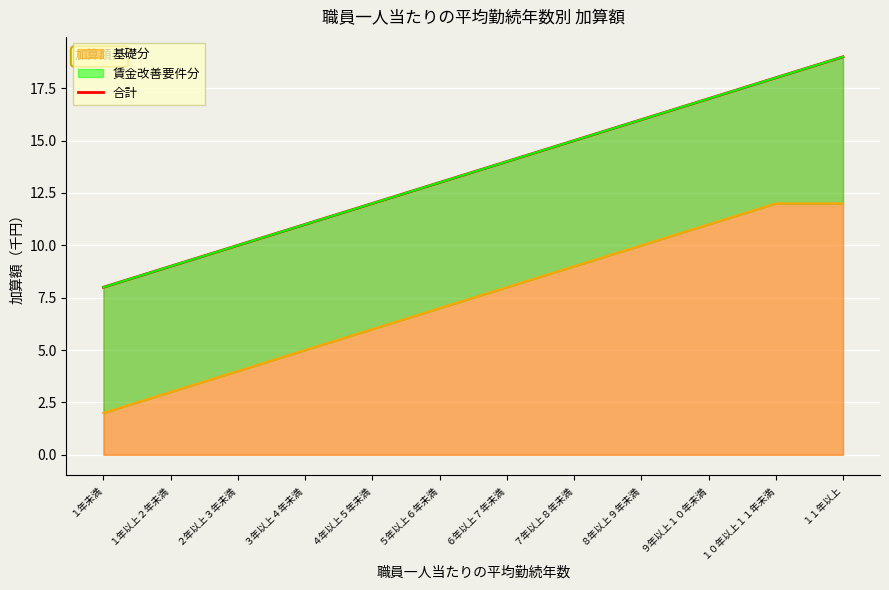

Rank the categories by value from highest to lowest.

１１年以上, １０年以上１１年未満, ９年以上１０年未満, ８年以上９年未満, ７年以上８年未満, ６年以上７年未満, ５年以上６年未満, ４年以上５年未満, ３年以上４年未満, ２年以上３年未満, １年以上２年未満, １年未満